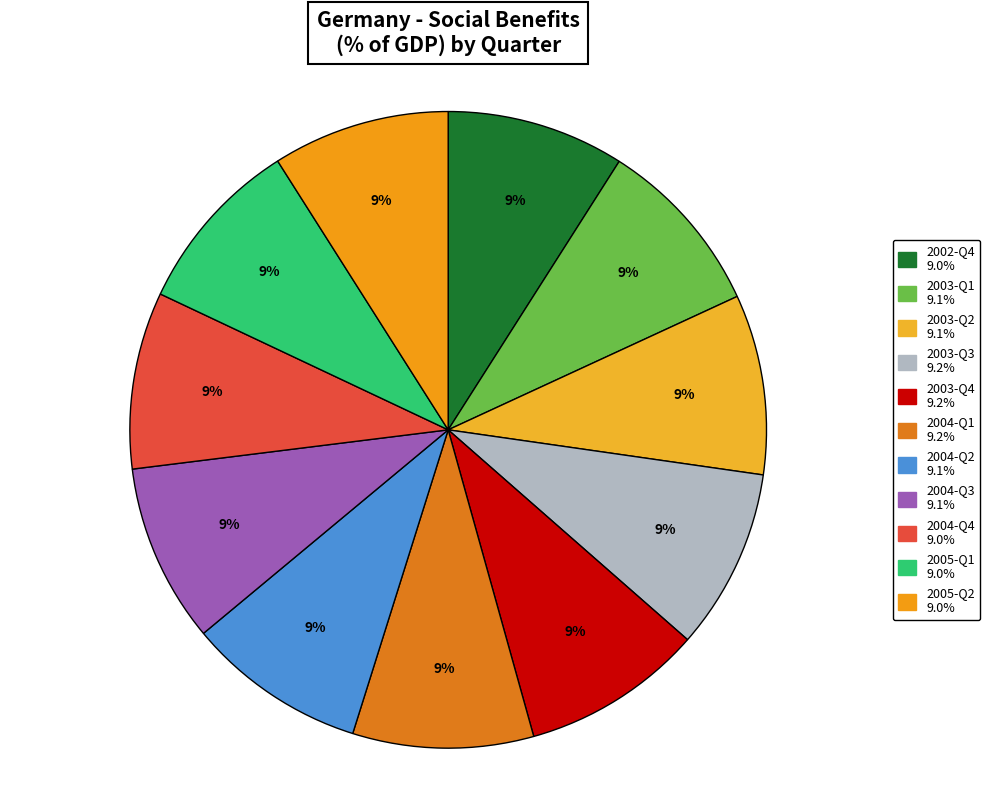

True or false: 2002-Q4 accounts for 14% of the total.

False